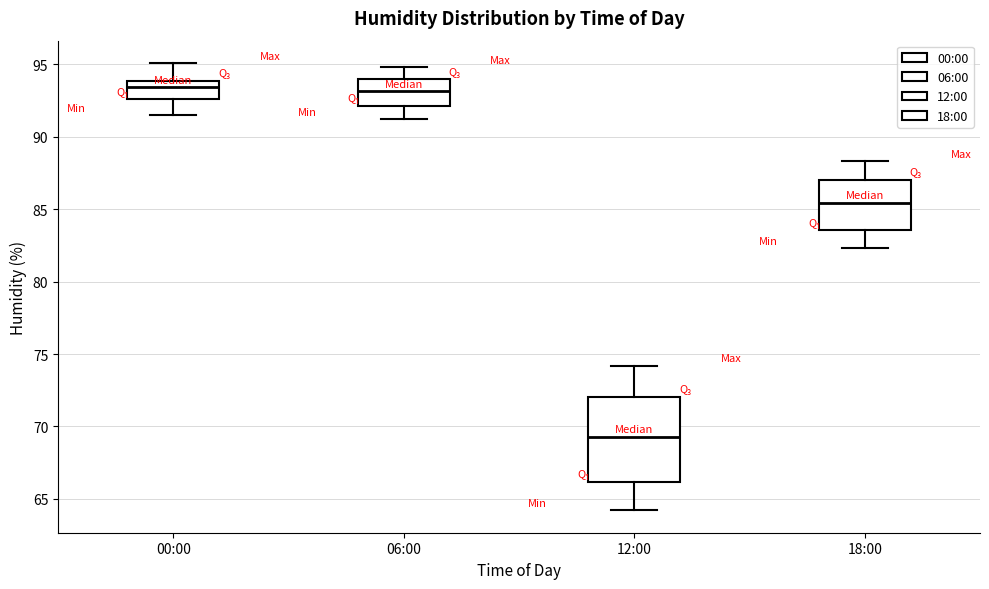

Reading left to right, transcribe this box plot: for each box, give where its median line is, the range the box spans, and where its two whiskers end, as read against the y-axis. The values are not printed on the chart, so give them approximately, as read against the axis.

00:00: median 93.5, box 92.5 to 94.0, whiskers 91.5 to 95.0
06:00: median 93.0, box 92.0 to 94.0, whiskers 91.0 to 95.0
12:00: median 69.5, box 66.0 to 72.0, whiskers 64.0 to 74.0
18:00: median 85.5, box 83.5 to 87.0, whiskers 82.5 to 88.5